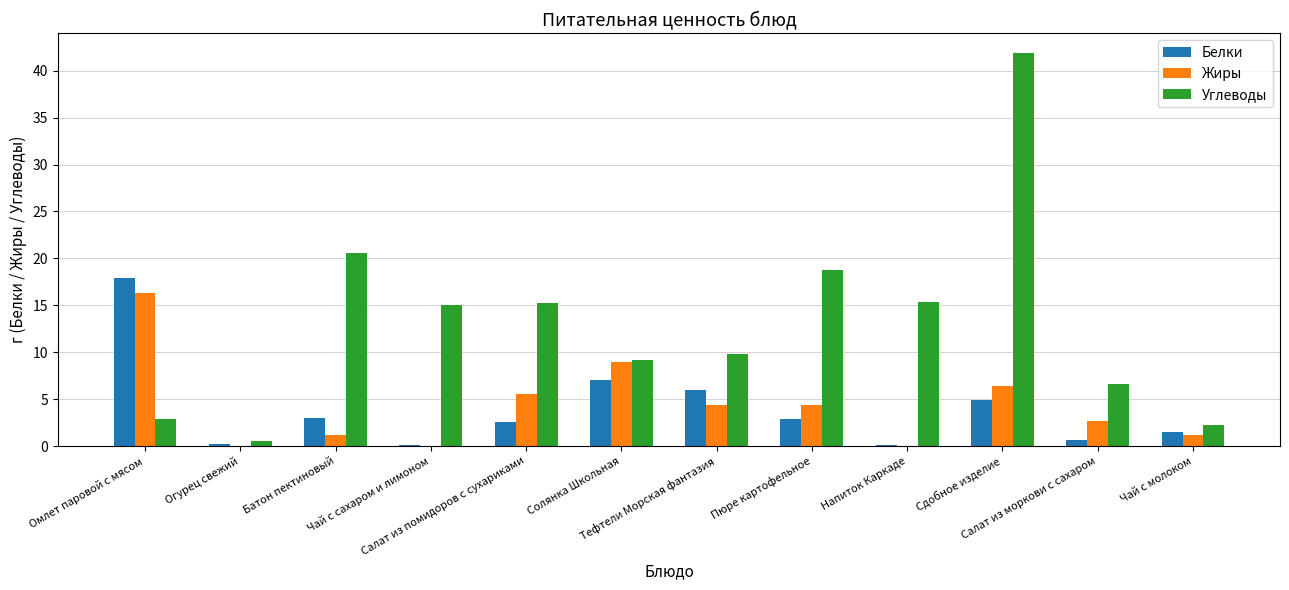

What is the maximum value shown in the chart?

41.9